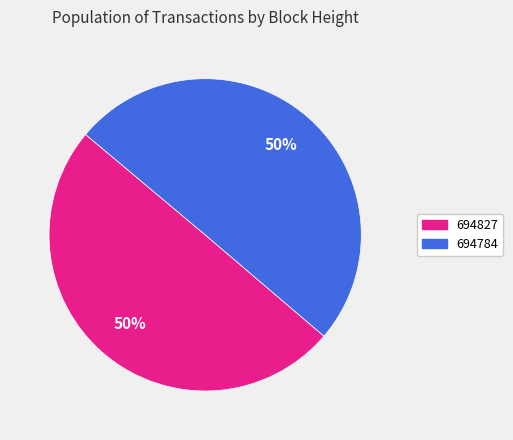

To the nearest percent, what is the average slice percentage?

50%